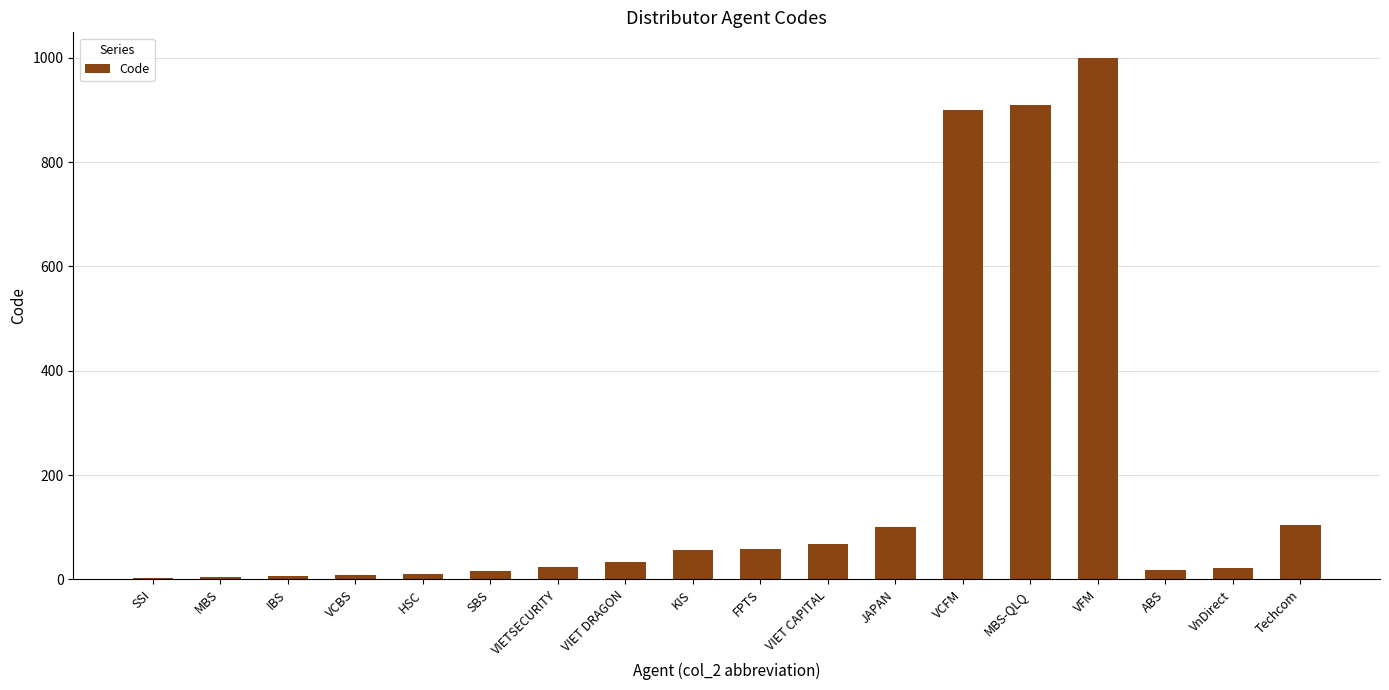

Which category has the highest value across all series?

VFM